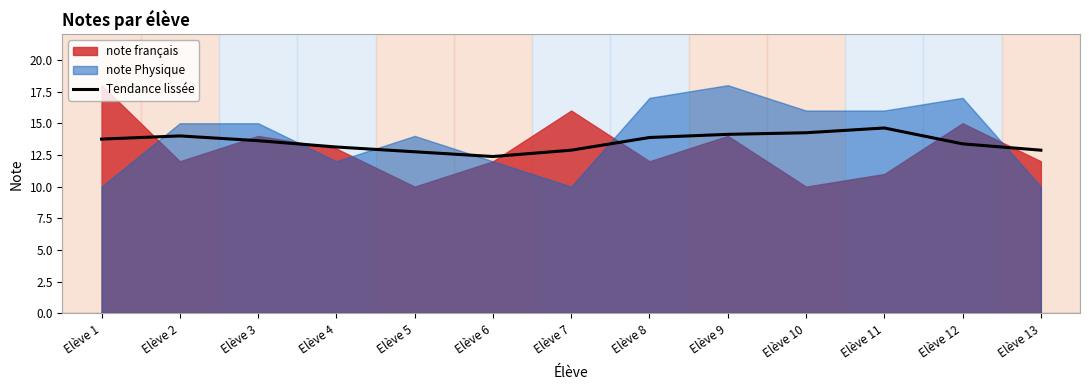

Where does the data first go above 13?

Elève 1